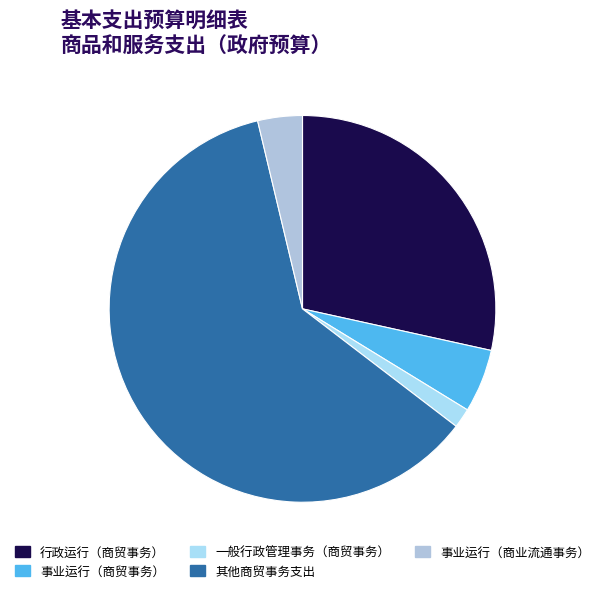

Between 事业运行（商业流通事务） and 行政运行（商贸事务）, which is larger?

行政运行（商贸事务）